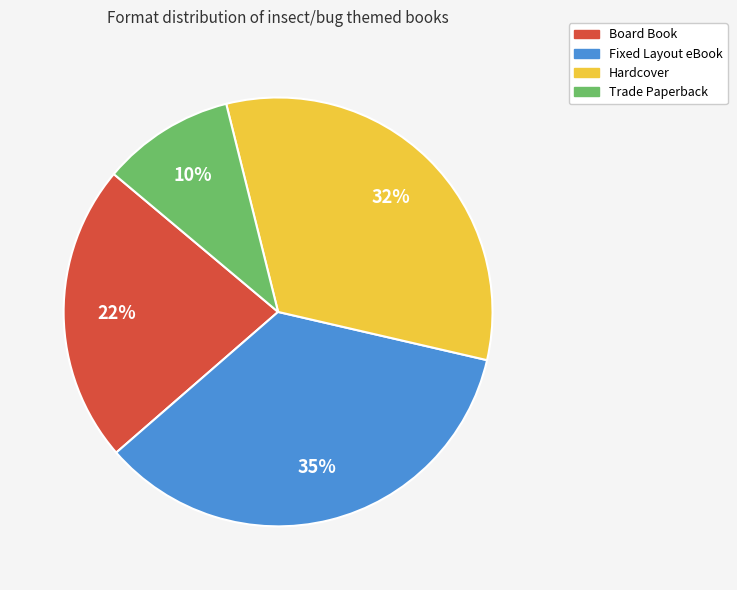

To the nearest percent, what portion does Trade Paperback represent?

10%